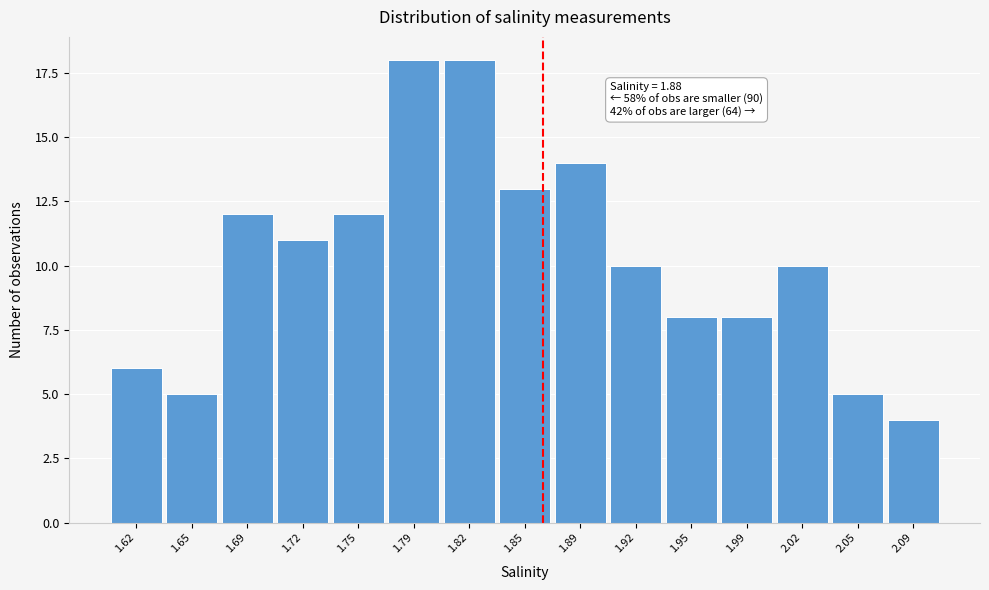

Reading left to right, what are all the values shown in this chart?

6	5	12	11	12	18	18	13	14	10	8	8	10	5	4